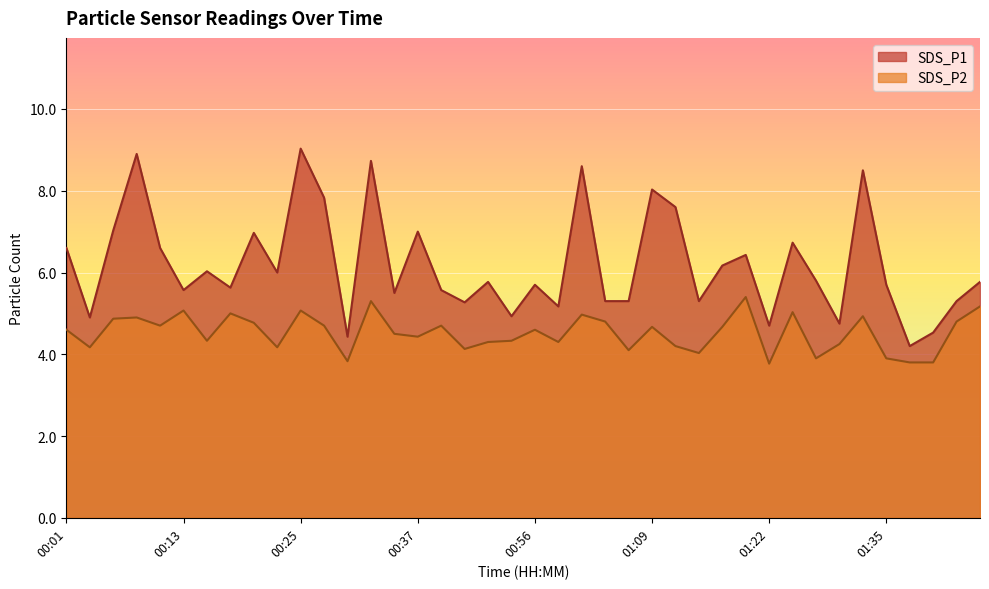

What are all the series names shown in the legend?

SDS_P1, SDS_P2